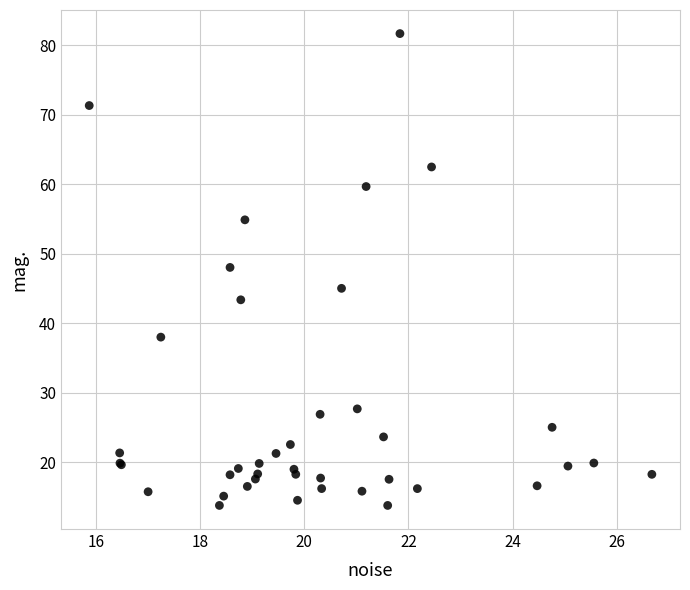

What Y value in the scatter plot is closest to 47?

48.0